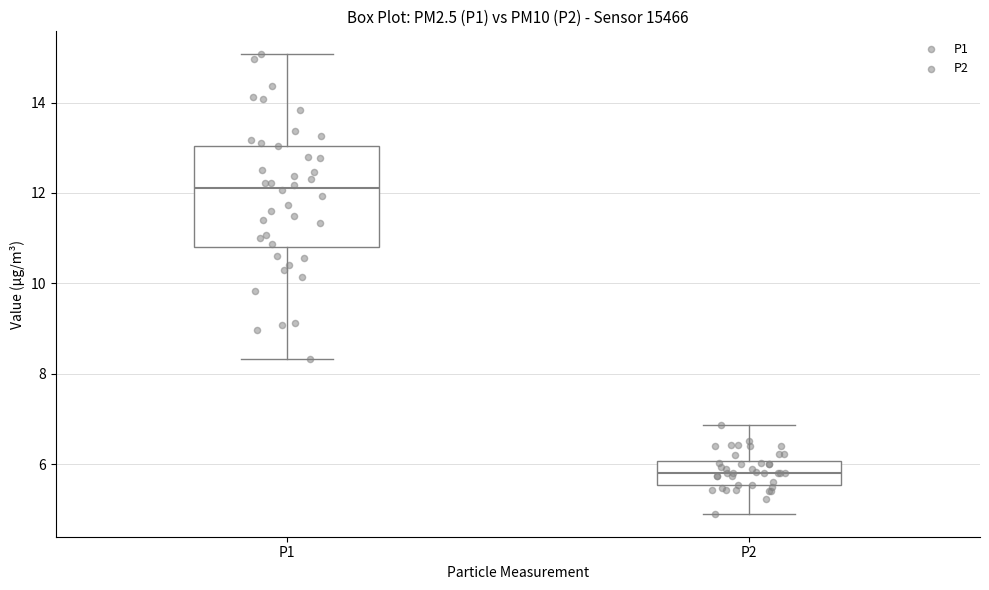

Comparing the boxes themselves (not the whiskers), which one is the tallest?

P1